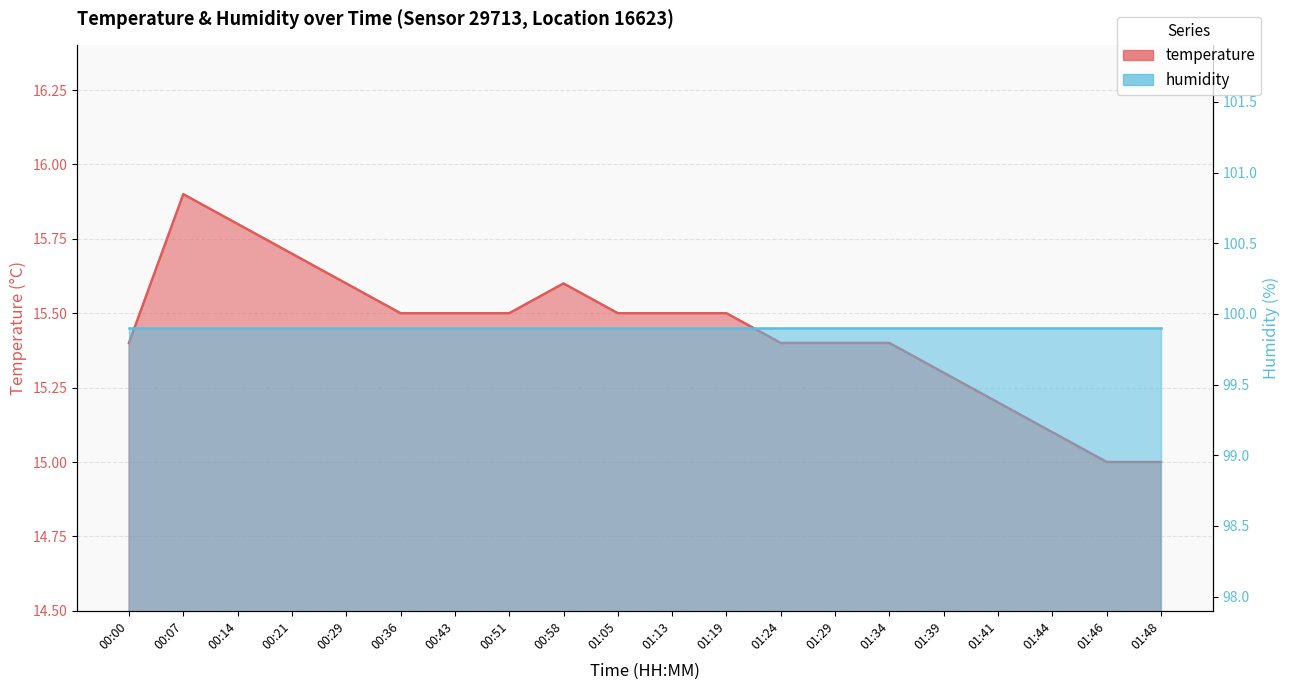

What is the sum of all values?

308.8